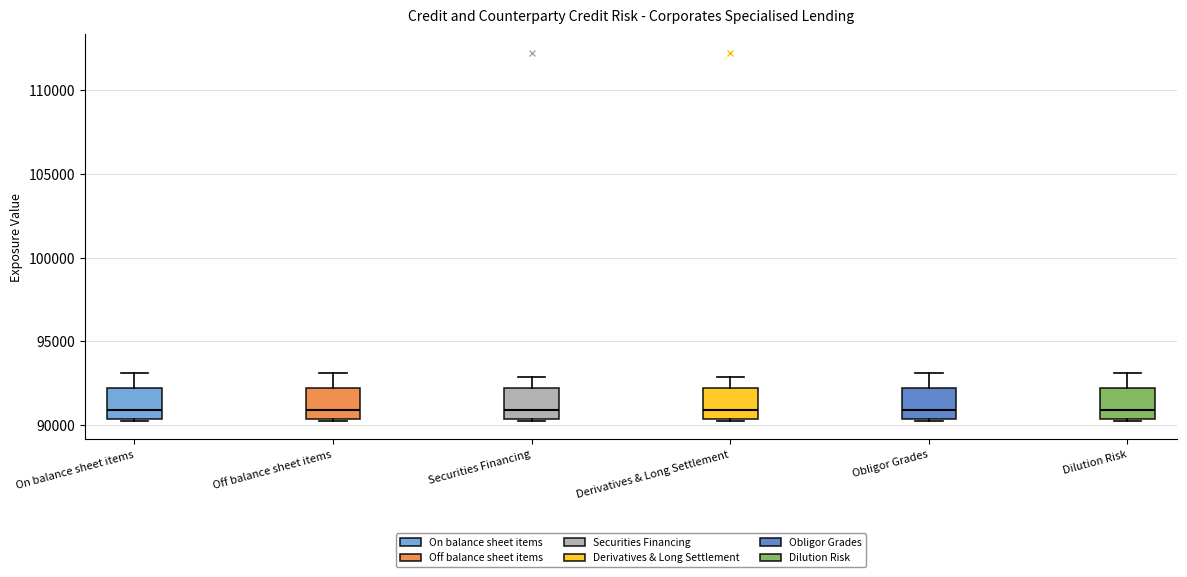

Where does the upper whisker of the box for Securities Financing end on the y-axis? The values are not printed on the chart, so give them approximately, as read against the axis.

93000